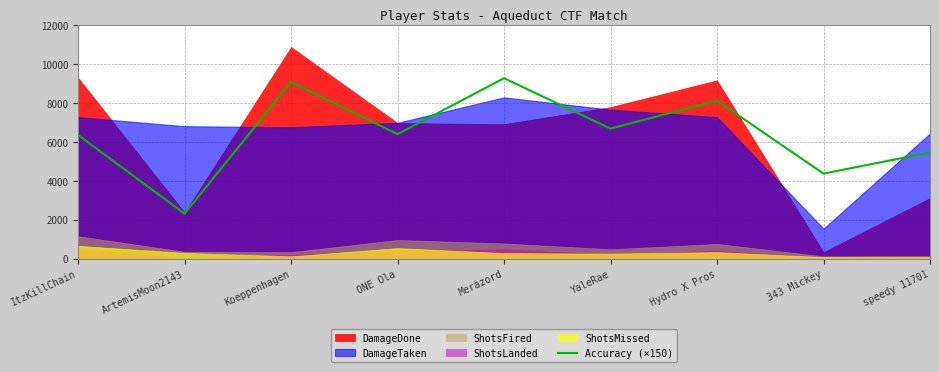

How many interior local peaks (higher than both neighbors) does the data have?

3